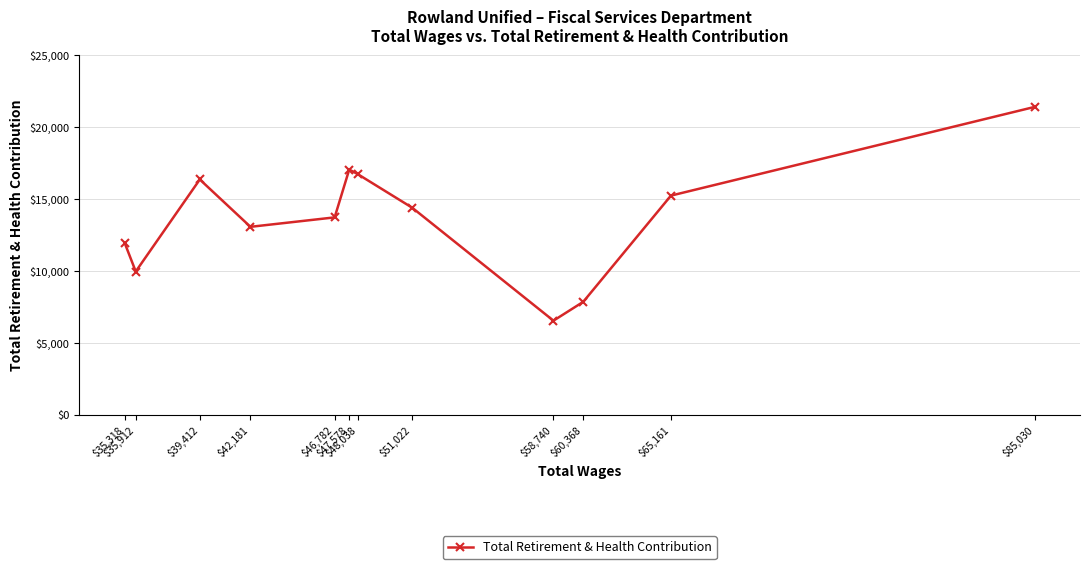

What is the difference between the maximum and minimum values?

14862.5